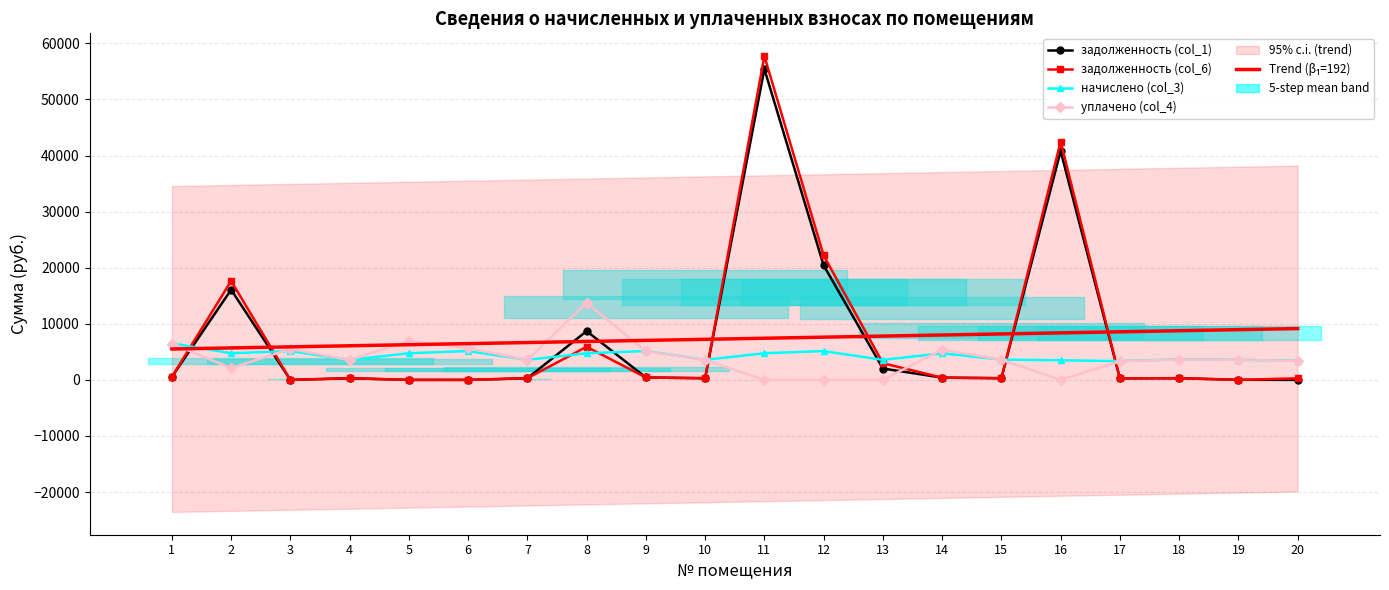

Is the value of задолженность (col_1) at 14 greater than the value of задолженность (col_6) at 7?

Yes